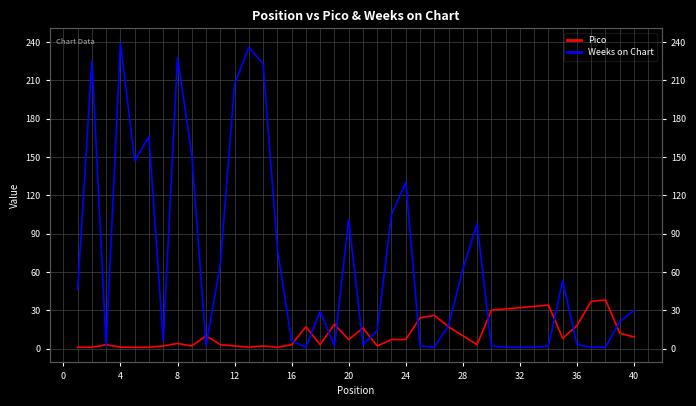

True or false: Weeks on Chart has more than 1 interior local peaks.

True